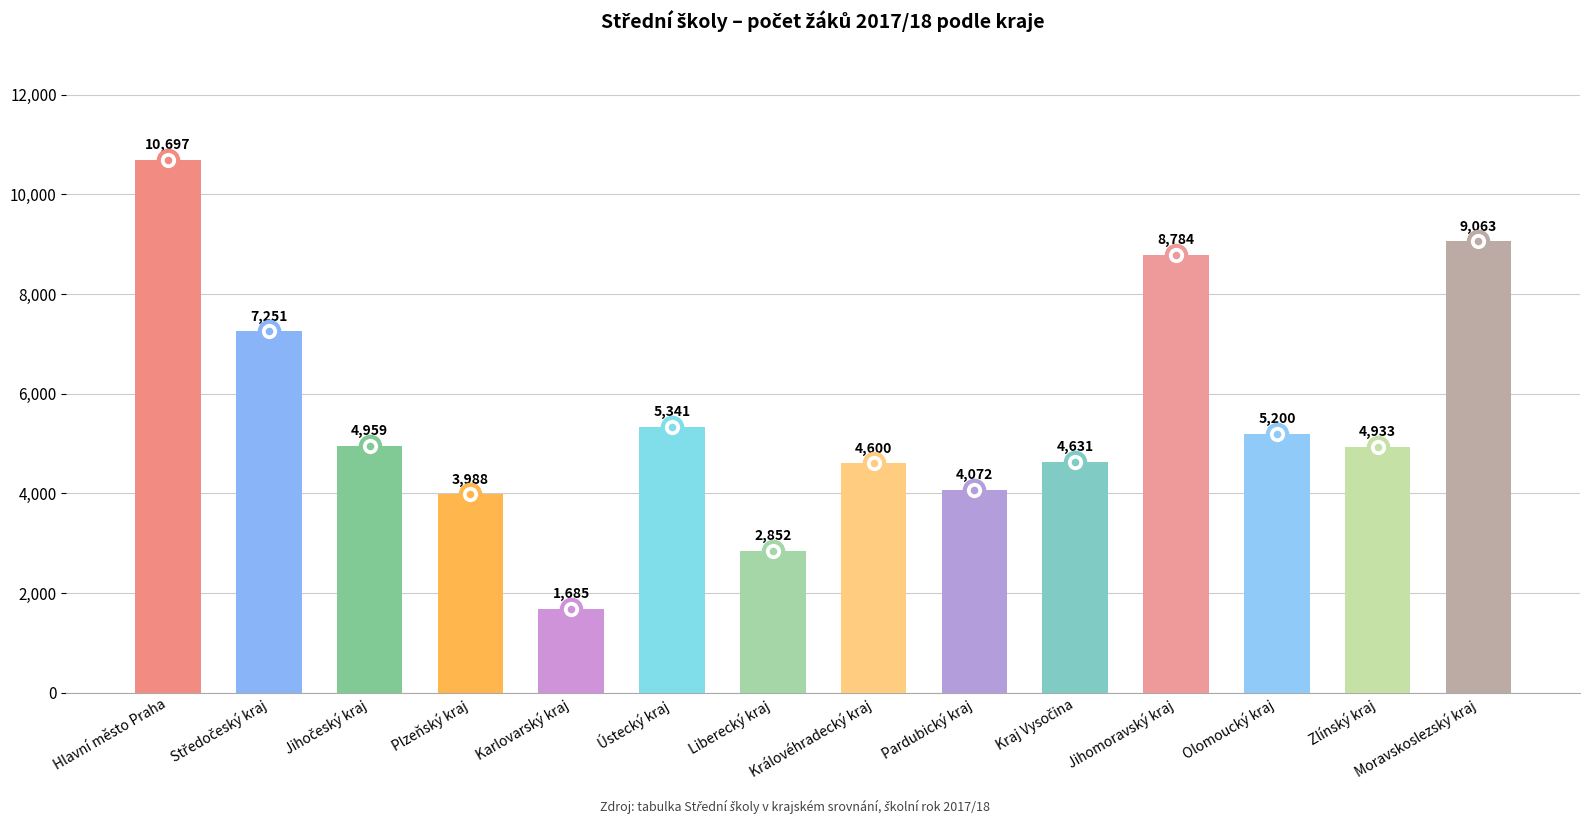

Count the number of data series in this chart.

1